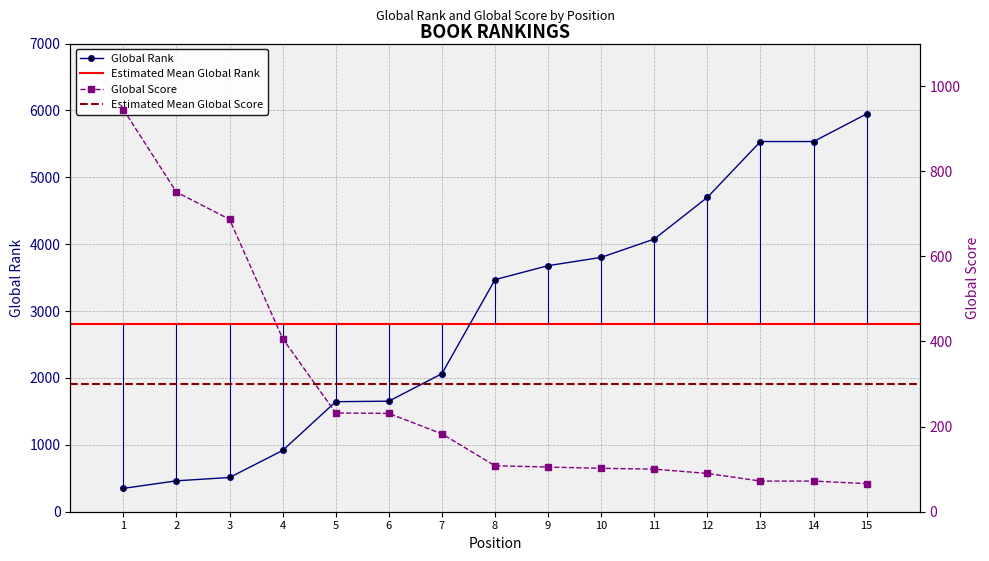

At which category is the sum across all series the highest?

15